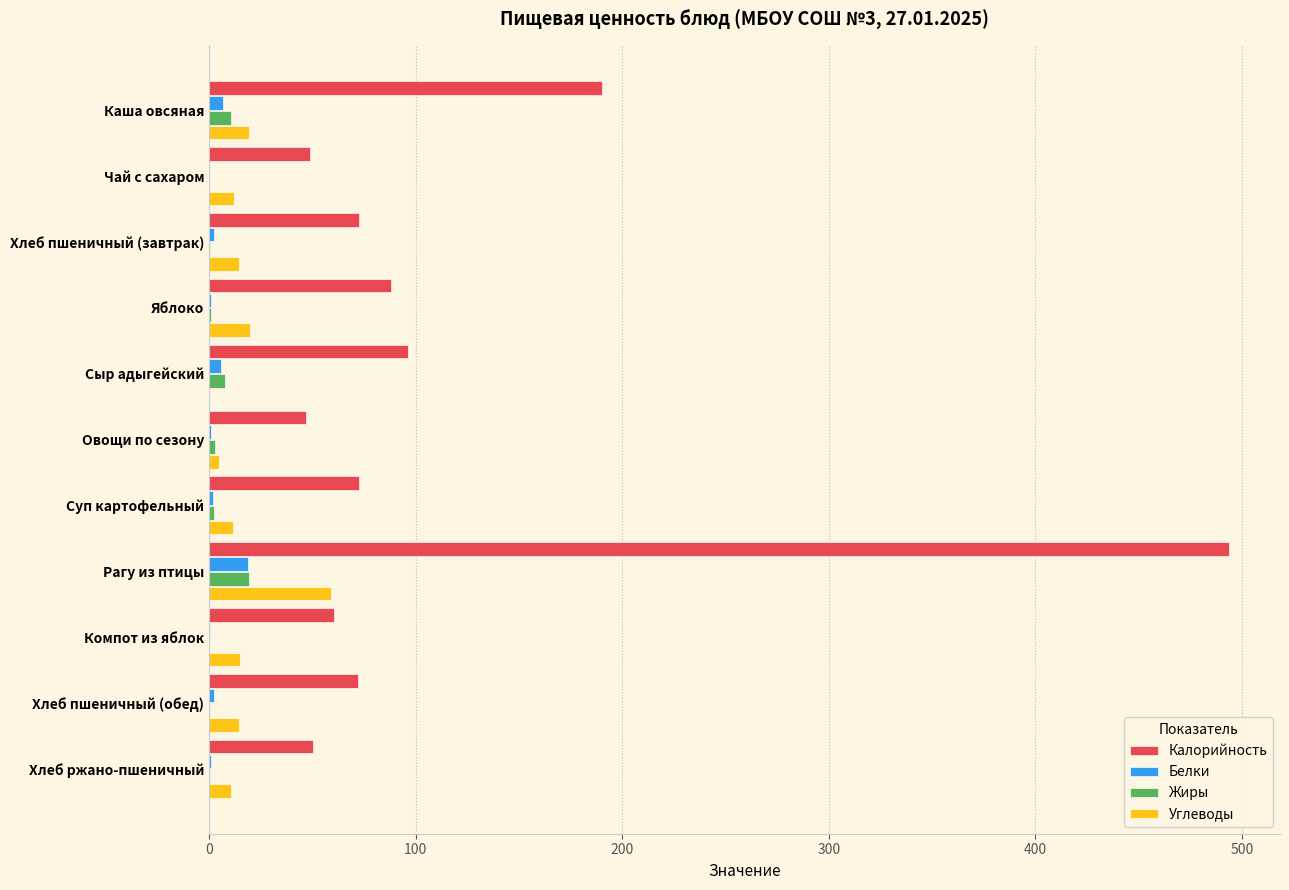

What is the sum of all Жиры values?

44.2